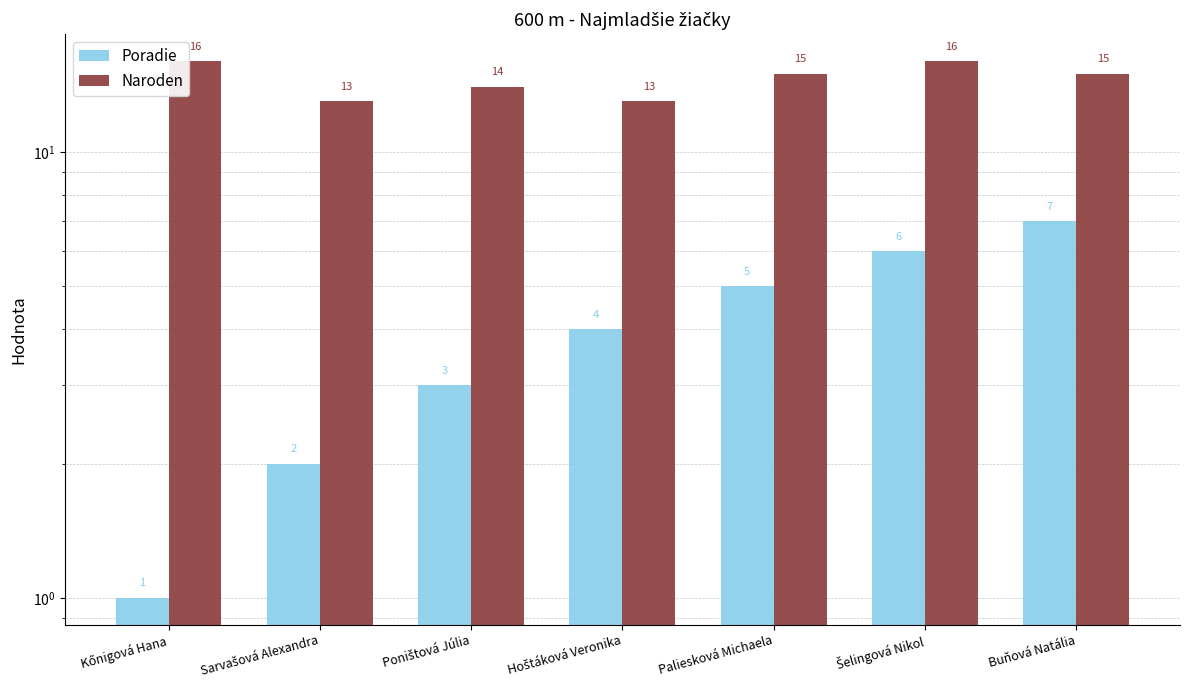

Count the Poradie values in the range 2 to 6.

5